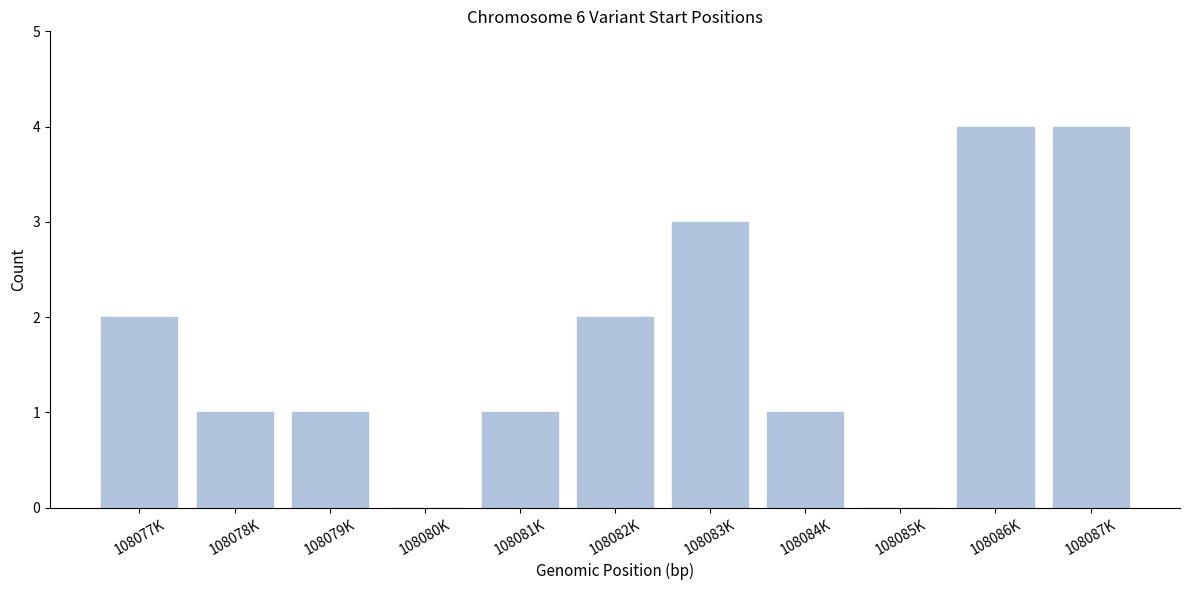

Reading left to right, what are all the values shown in this chart?

108077K=2	108078K=1	108079K=1	108080K=0	108081K=1	108082K=2	108083K=3	108084K=1	108085K=0	108086K=4	108087K=4